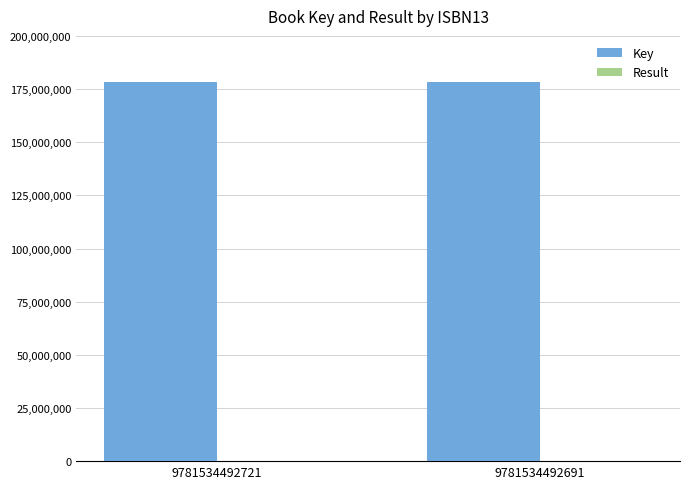

Which series has the largest total across all categories?

Key